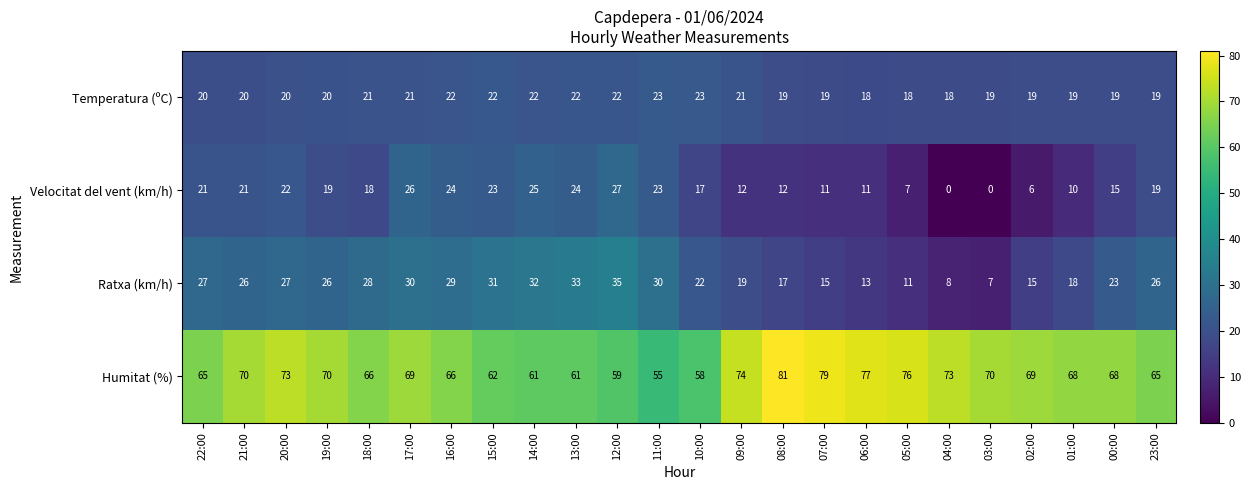

How many data points in Ratxa (km/h) are less than 26?

11